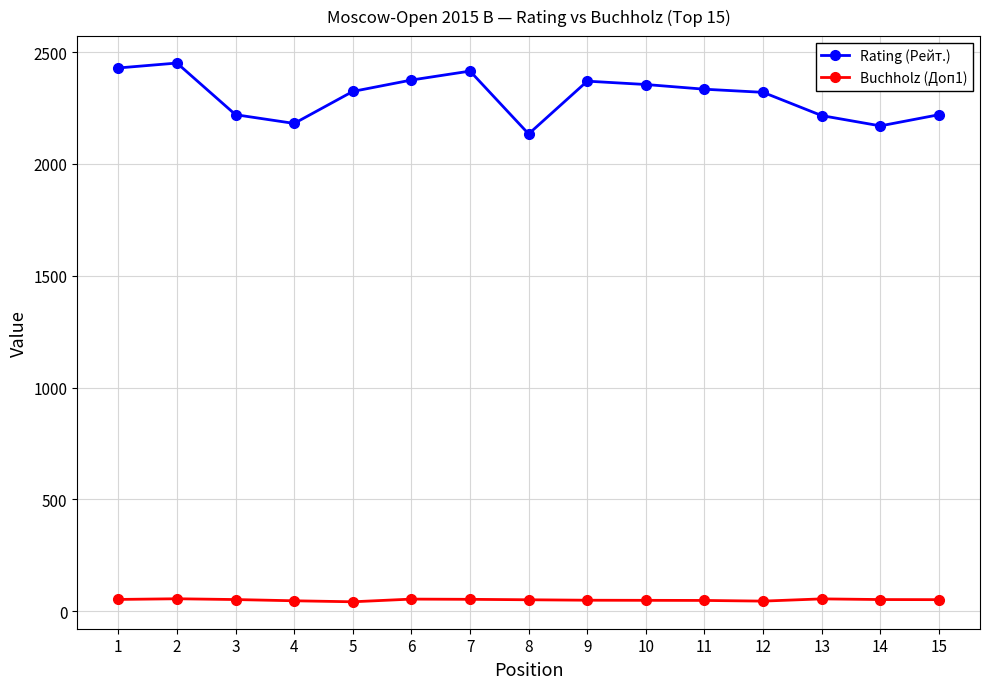

What is the difference between the Rating (Рейт.) values at 13 and 1?

213.0